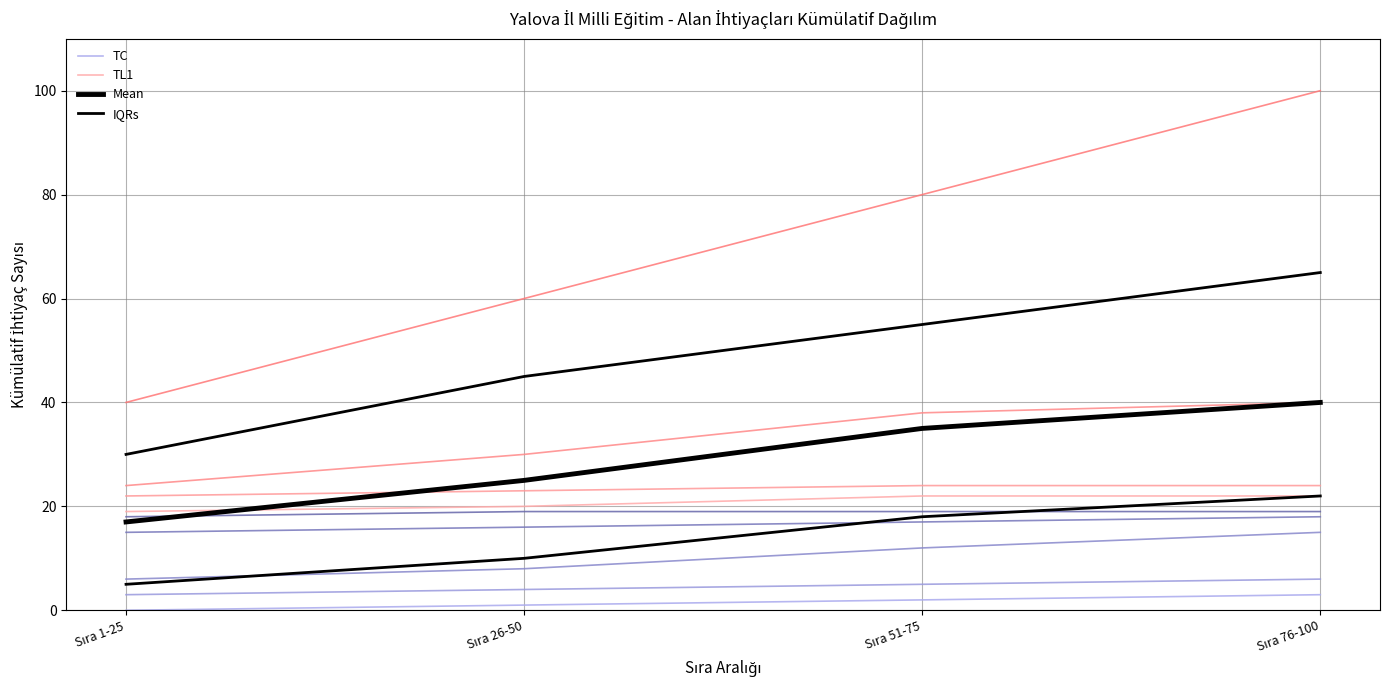

What is the sum of all TC values?

6